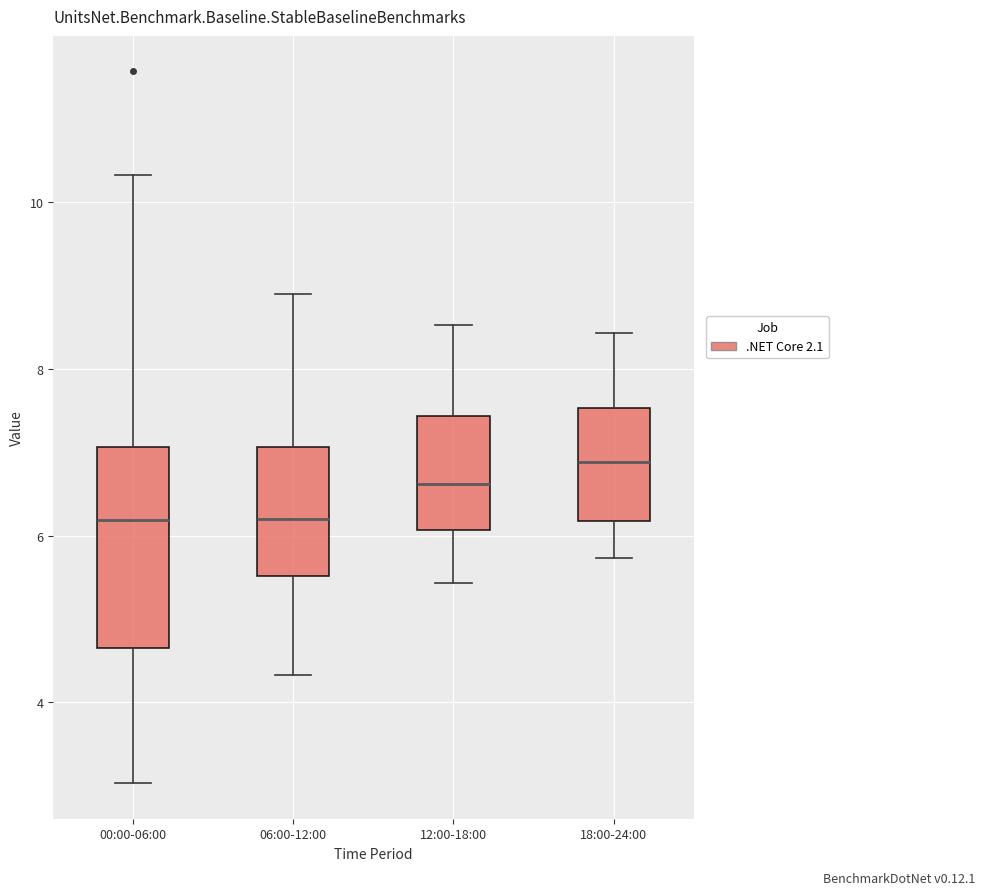

Comparing the boxes themselves (not the whiskers), which one is the tallest?

00:00-06:00